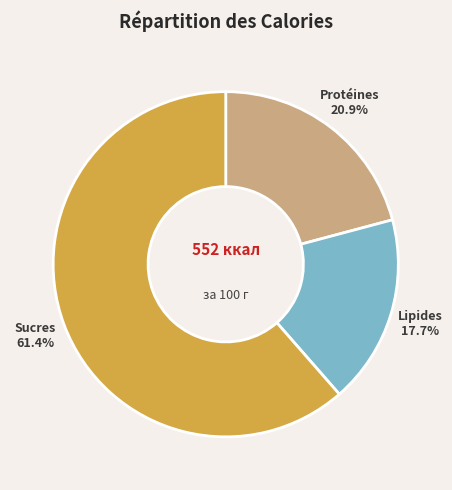

Between Sucres and Protéines, which is larger?

Sucres